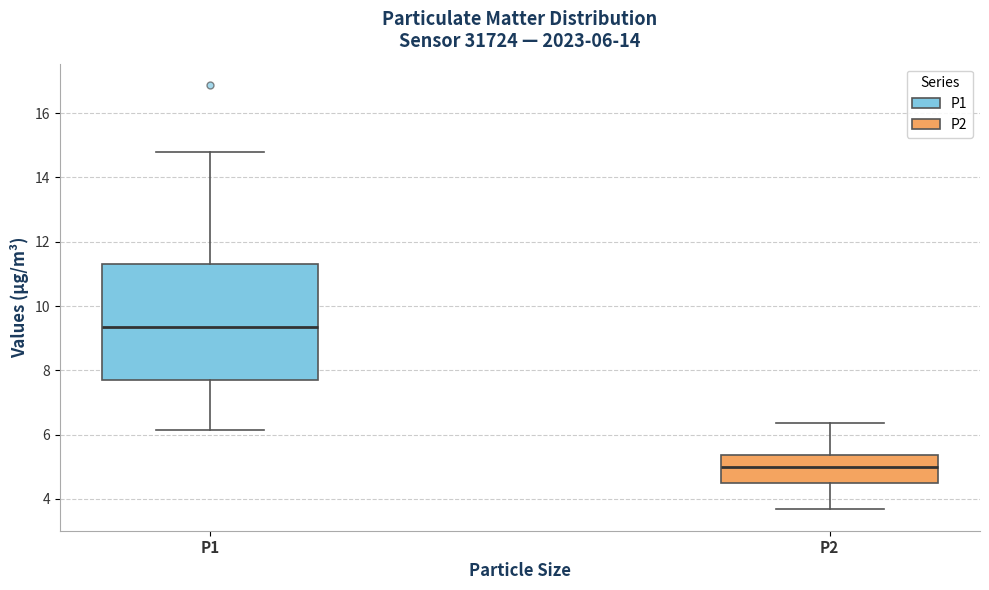

Which box is the tallest, from its lower edge to its upper edge?

P1